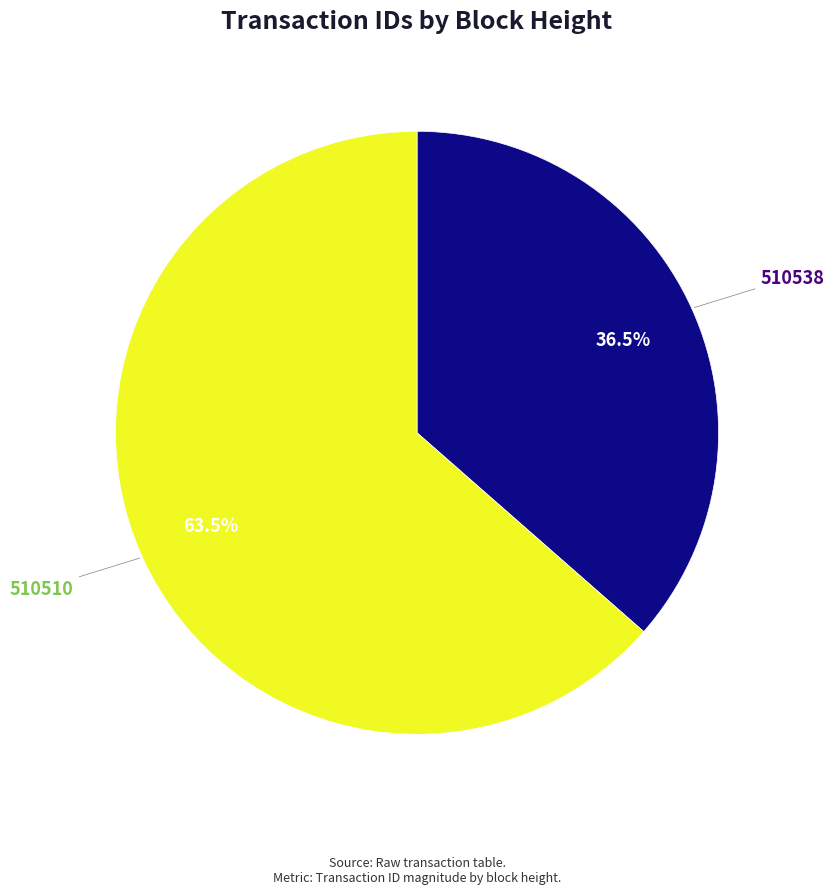

Combined, do 510538 and 510510 account for over 50%?

Yes